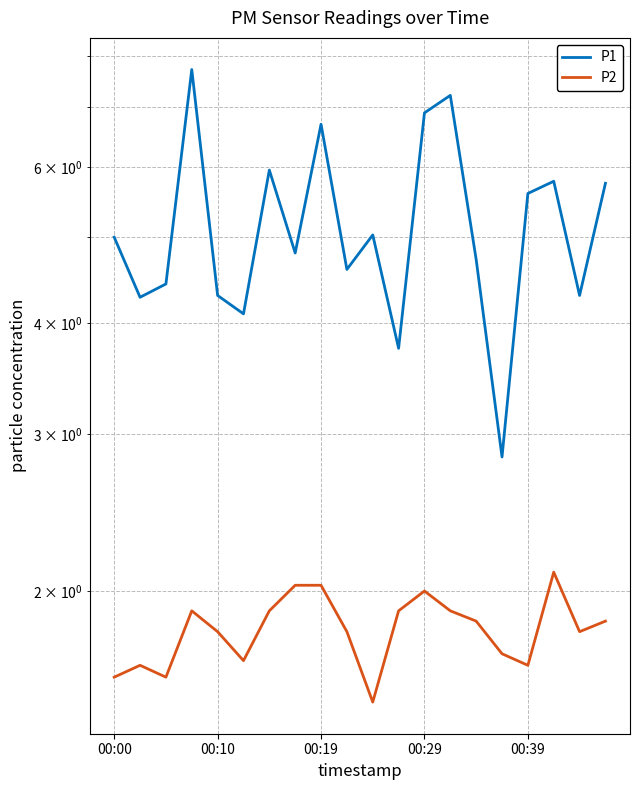

True or false: P2 and P1 cross at least once.

False